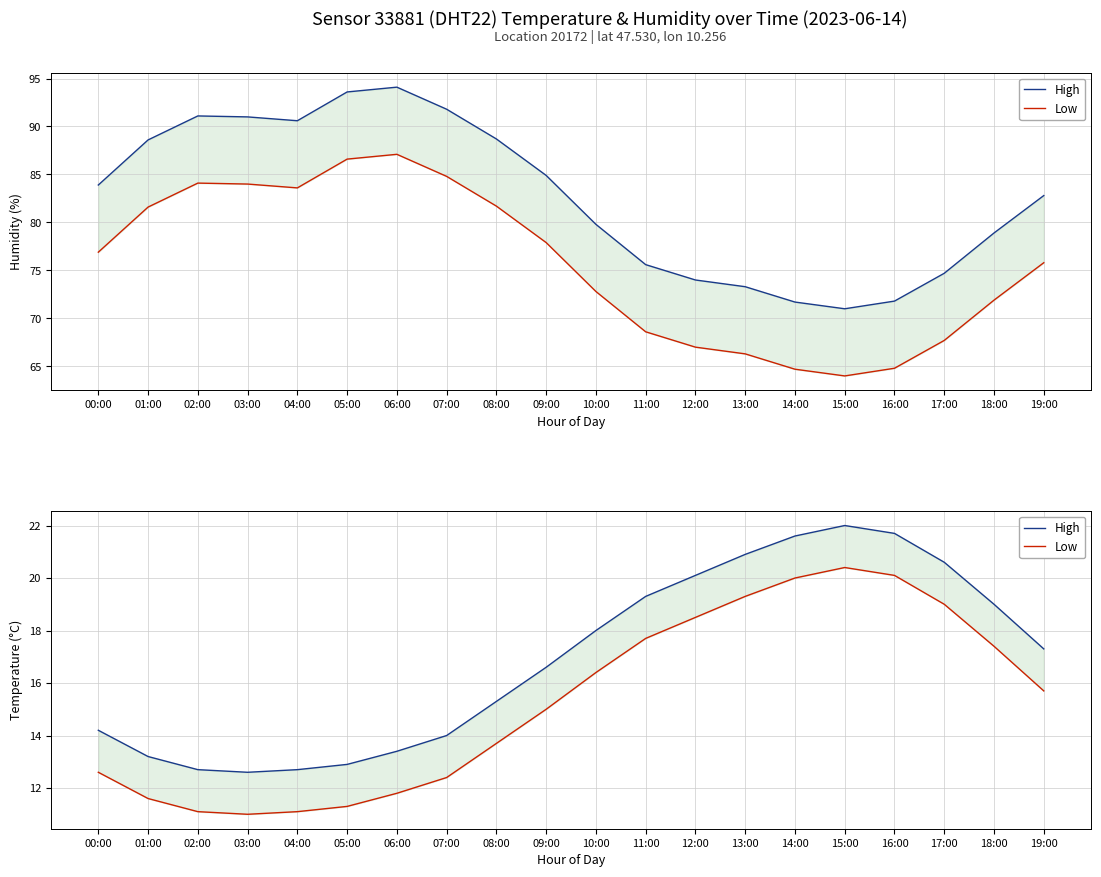

What is the smallest value displayed?

11.0